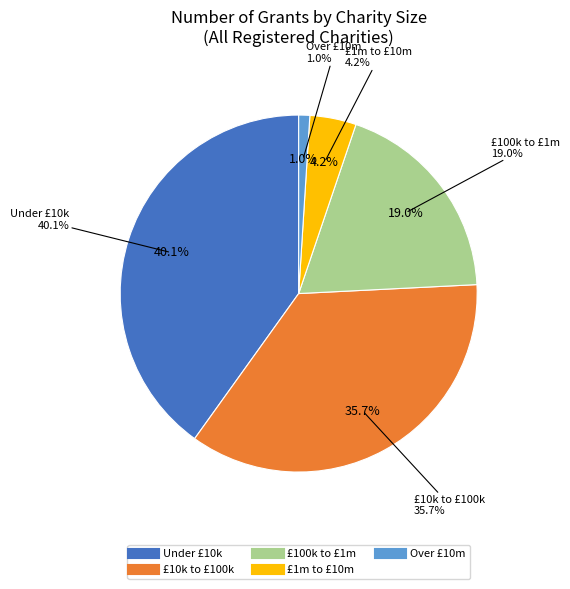

To the nearest percent, what is the difference between the Under £10k and £1m to £10m slice percentages?

36%